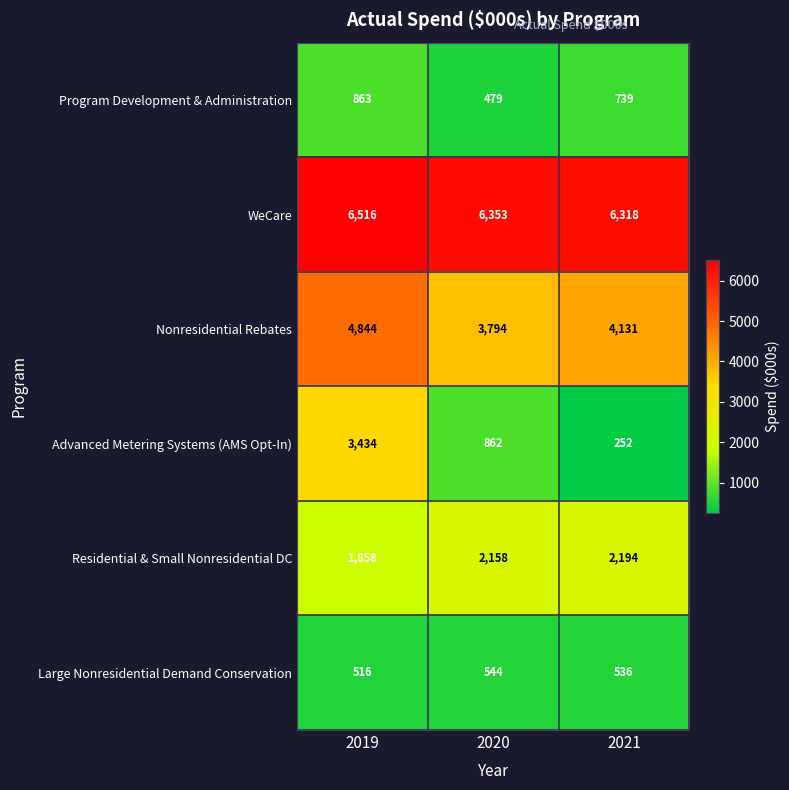

What is the difference between the highest and lowest values at 2019?

6000